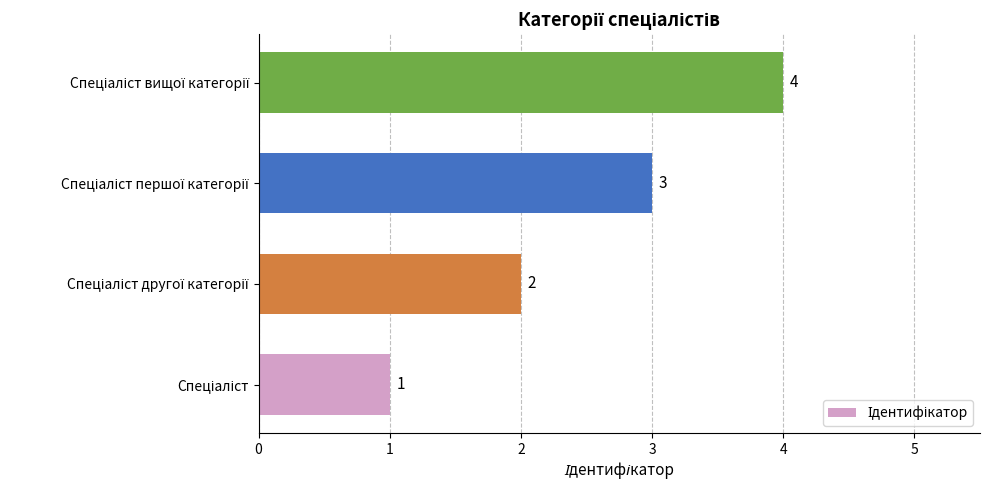

What is the maximum value shown in the chart?

4